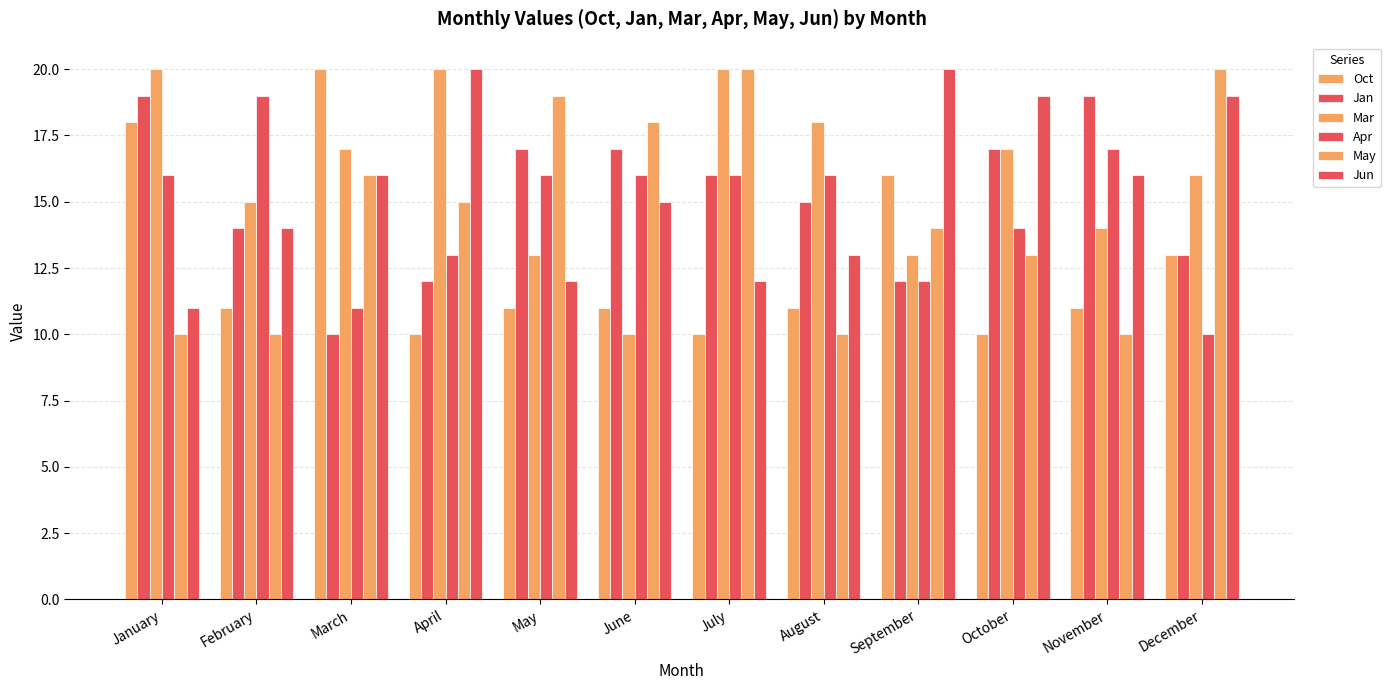

Reading left to right, list all the values displayed in this chart.

Oct: January=18	February=11	March=20	April=10	May=11	June=11	July=10	August=11	September=16	October=10	November=11	December=13
Jan: January=19	February=14	March=10	April=12	May=17	June=17	July=16	August=15	September=12	October=17	November=19	December=13
Mar: January=20	February=15	March=17	April=20	May=13	June=10	July=20	August=18	September=13	October=17	November=14	December=16
Apr: January=16	February=19	March=11	April=13	May=16	June=16	July=16	August=16	September=12	October=14	November=17	December=10
May: January=10	February=10	March=16	April=15	May=19	June=18	July=20	August=10	September=14	October=13	November=10	December=20
Jun: January=11	February=14	March=16	April=20	May=12	June=15	July=12	August=13	September=20	October=19	November=16	December=19